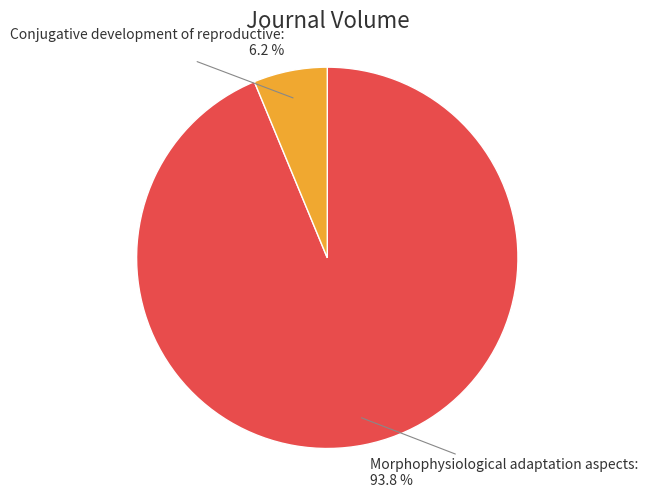

Is it true that Morphophysiological adaptation aspects is 94% of the pie?

True